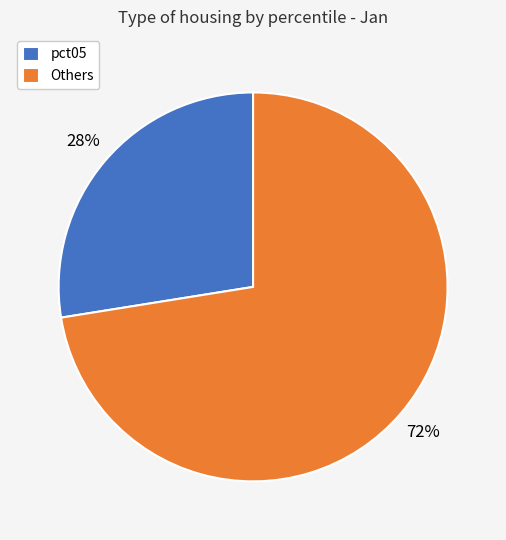

To the nearest percent, what portion does pct05 represent?

28%